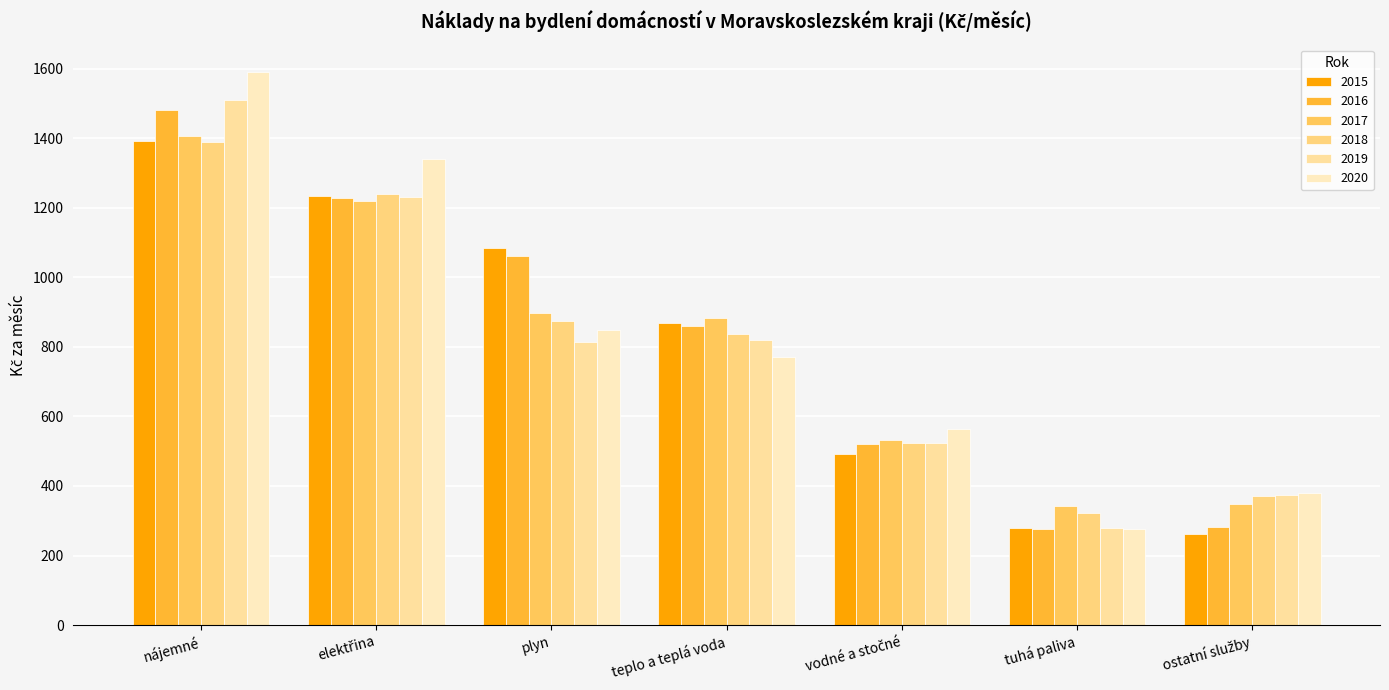

How many data points in 2015 are less than 869?

3